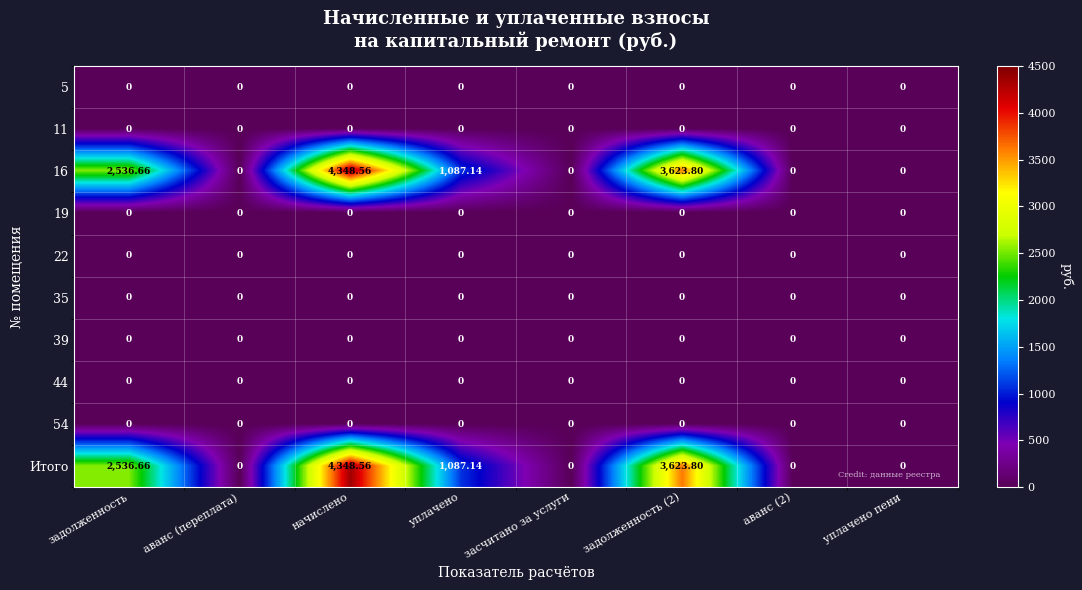

Which category has the highest value in the 16 series?

начислено